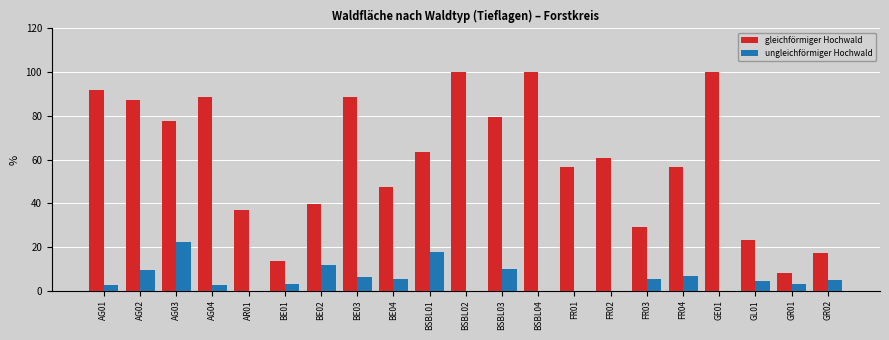

Which series changed the most between FR01 and GL01?

gleichförmiger Hochwald